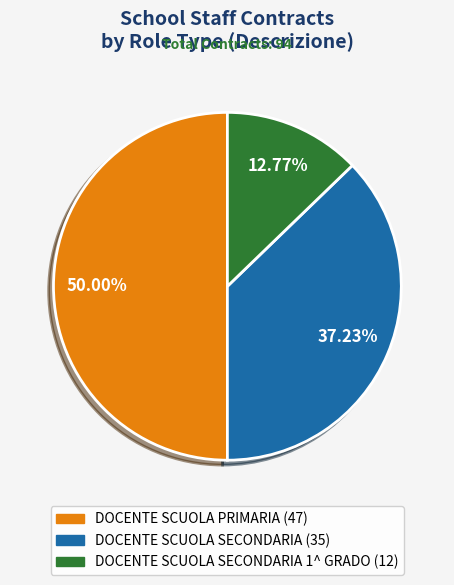

How many segments does this pie chart have?

3